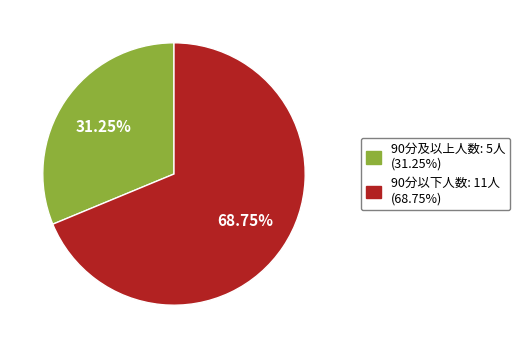

How many slices are in this pie chart?

2